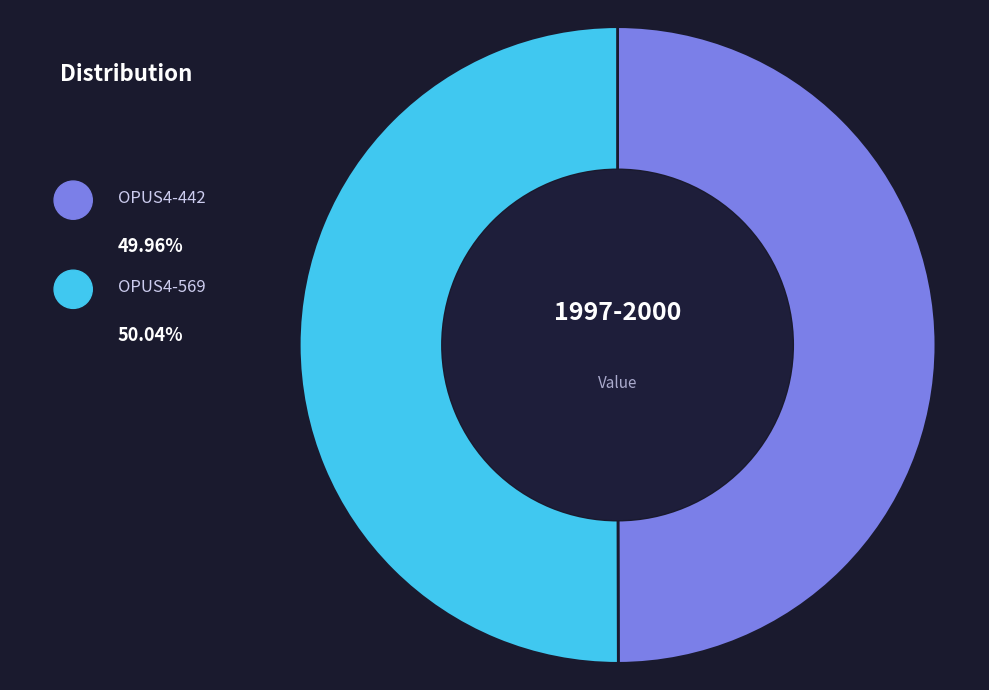

Which category accounts for the majority?

OPUS4-569